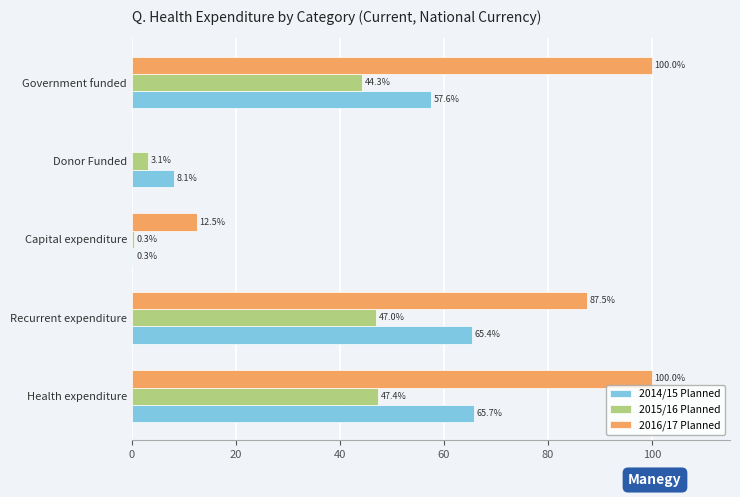

Which series changed the most between Health expenditure and Government funded?

2014/15 Planned